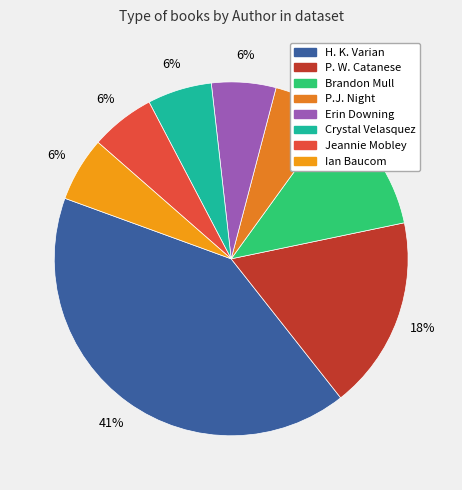

How many slices are in this pie chart?

8